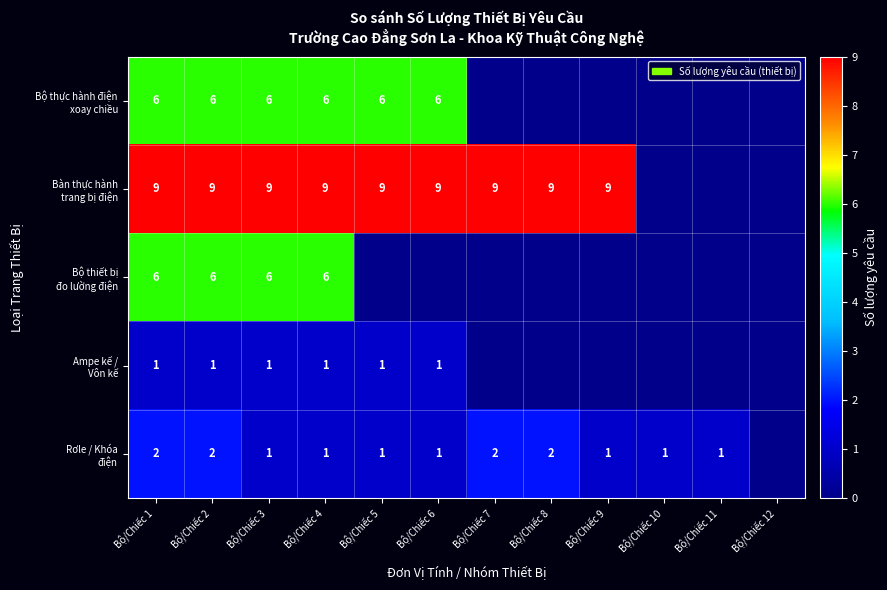

What is the difference between the highest and lowest values at Bộ/Chiếc 1?

8